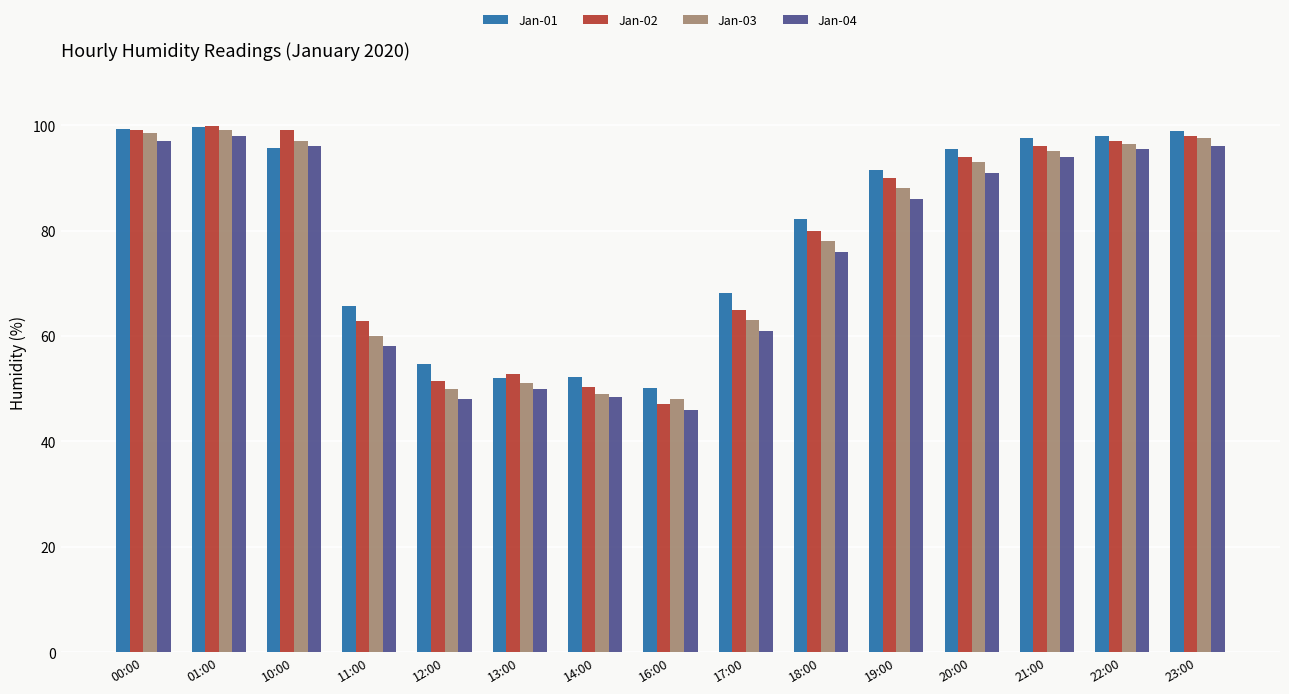

What is the total value across all series at 23:00?

390.4